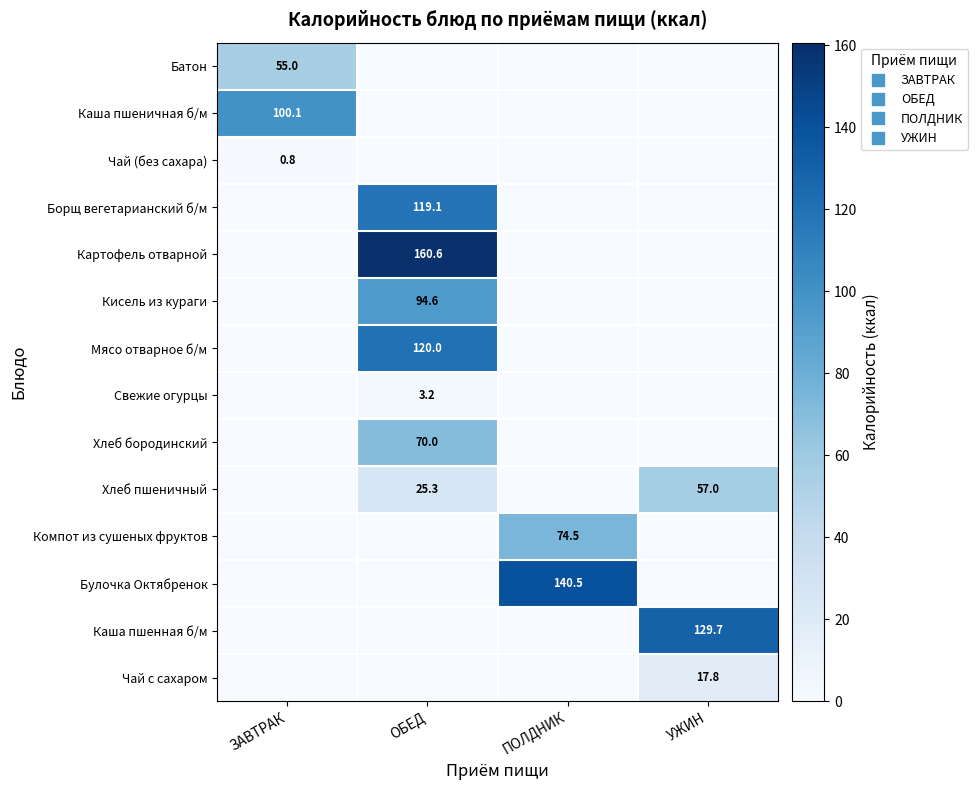

List the labels in order of Хлеб пшеничный value, smallest first.

ЗАВТРАК, ПОЛДНИК, ОБЕД, УЖИН